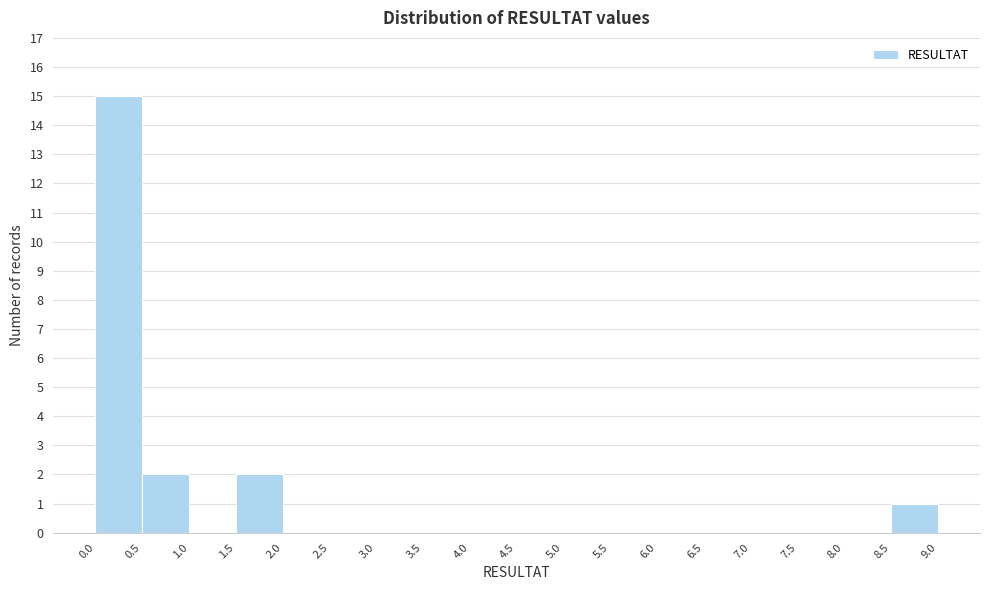

Reading left to right, list every bar in this chart as the range it spans on the x-axis followed by its height. The values are not printed on the chart, so give them approximately, as read against the axis.

0.0 to 0.5: 15
0.5 to 1.0: 2
1.0 to 1.5: 0
1.5 to 2.0: 2
2.0 to 2.5: 0
2.5 to 3.0: 0
3.0 to 3.5: 0
3.5 to 4.0: 0
4.0 to 4.5: 0
4.5 to 5.0: 0
5.0 to 5.5: 0
5.5 to 6.0: 0
6.0 to 6.5: 0
6.5 to 7.0: 0
7.0 to 7.5: 0
7.5 to 8.0: 0
8.0 to 8.5: 0
8.5 to 9.0: 1